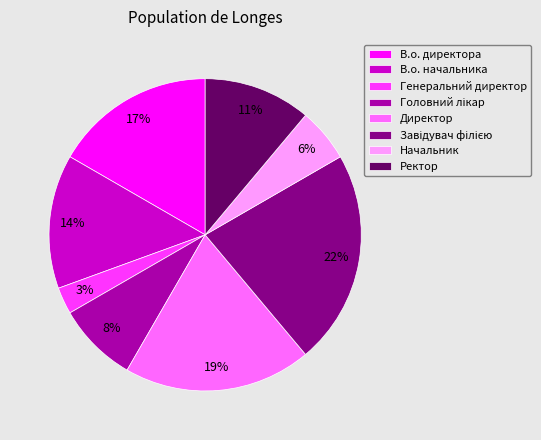

What is the smallest slice in the pie chart?

Генеральний директор